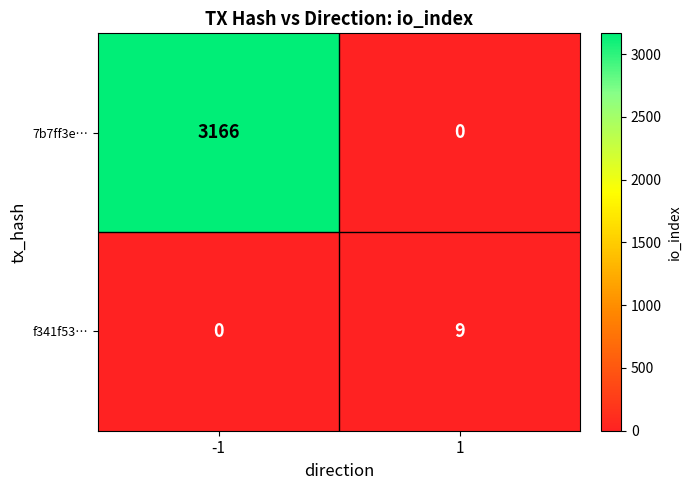

True or false: 7b7ff3e… has a value of 1617 at -1.

False